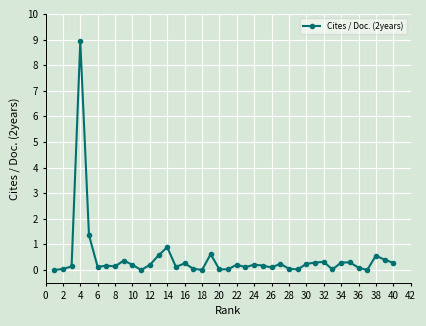

What is the average value?

0.5